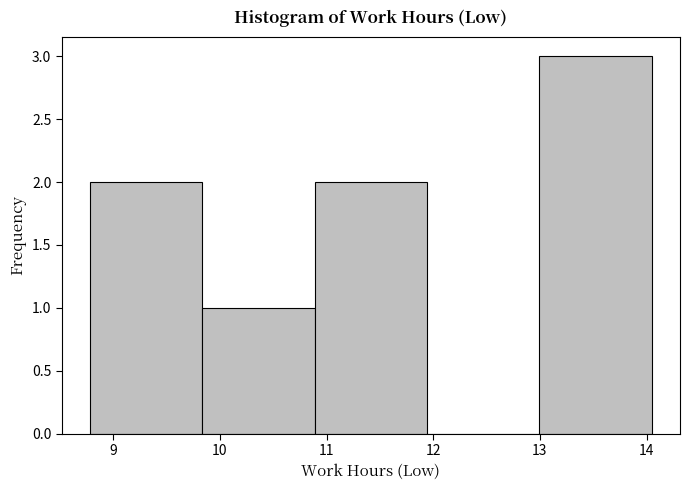

Over which range of the x-axis is the bar tallest?

13.0 to 14.1